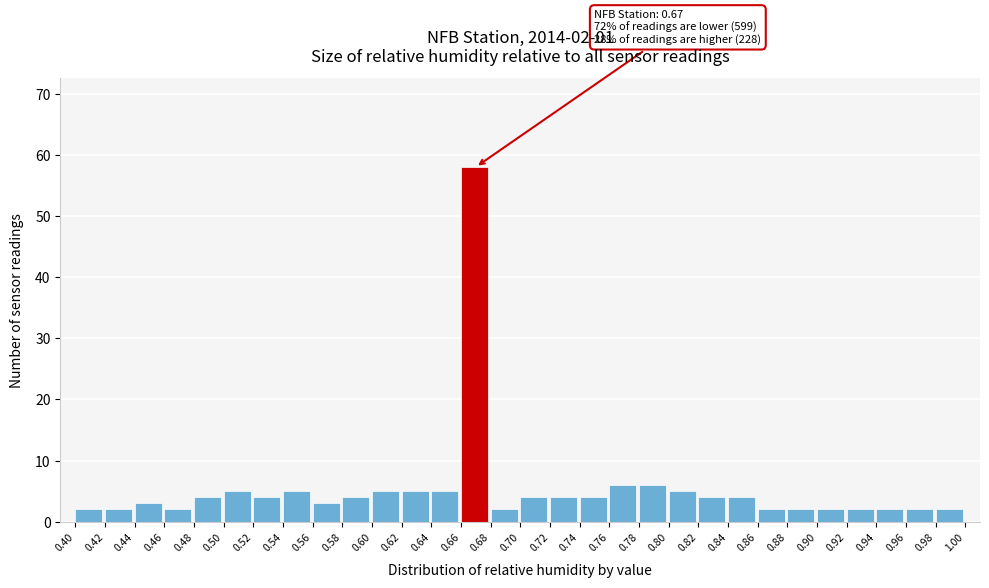

Which range on the x-axis has the tallest bar?

0.66 to 0.68